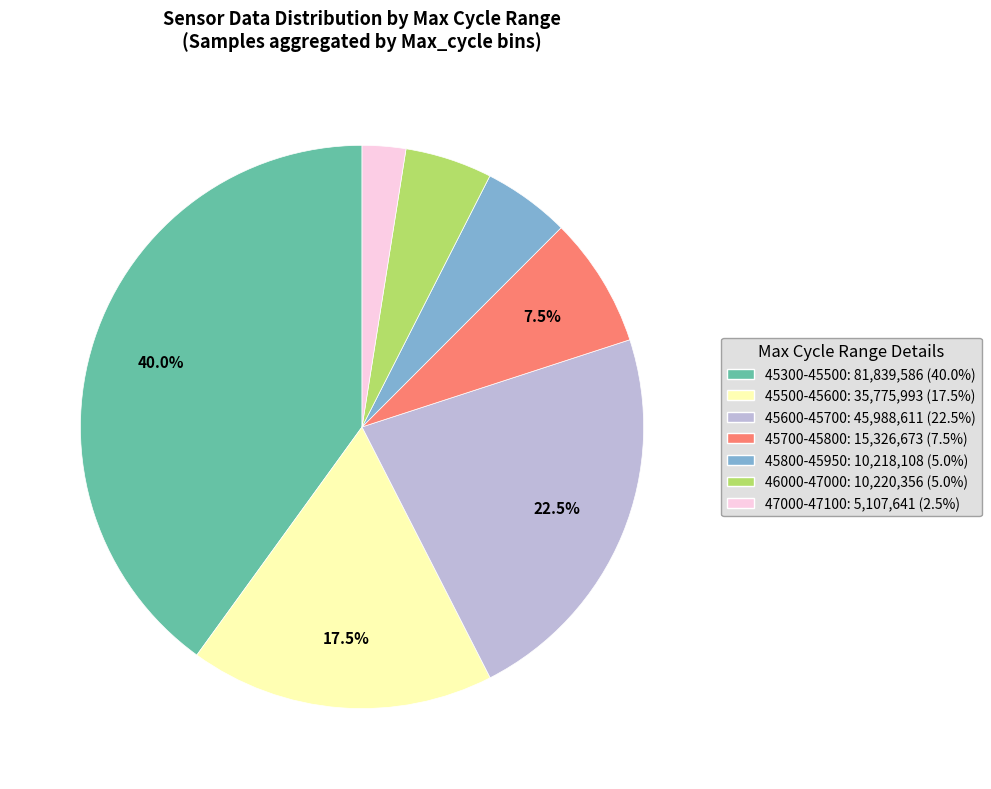

Is there a majority slice in this chart?

No